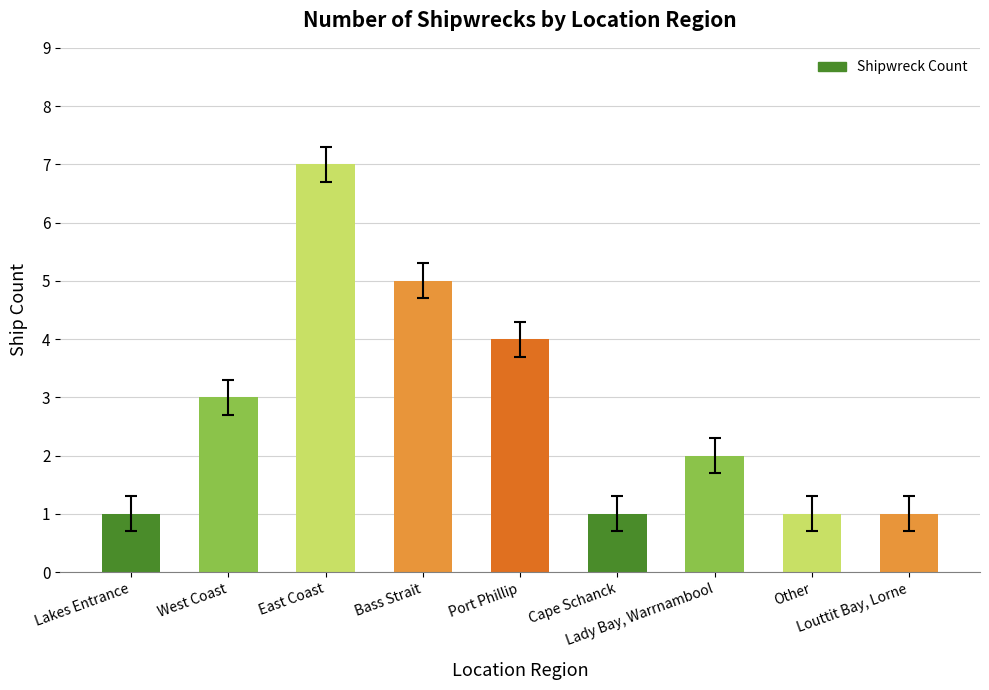

What is the greatest value displayed?

7